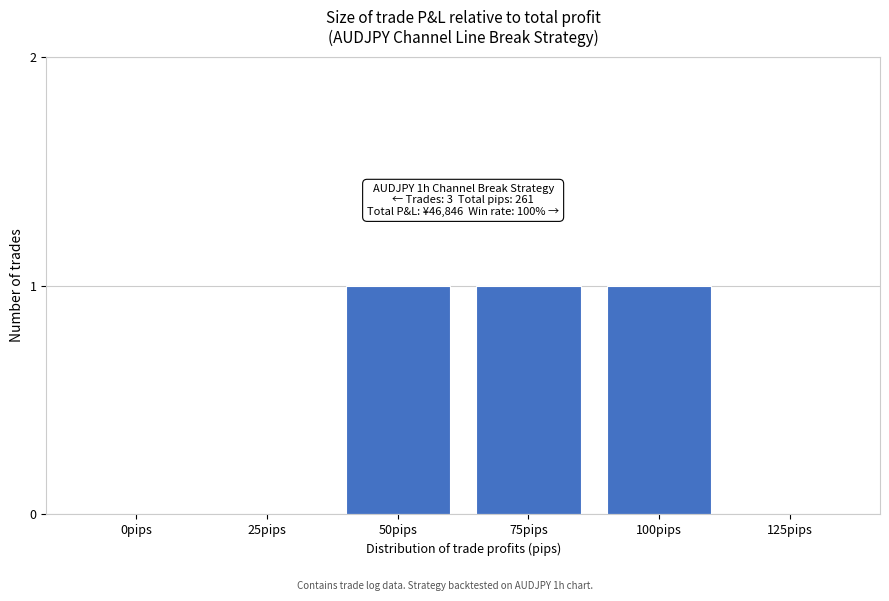

Reading left to right, extract all data points from this chart.

0pips=0	25pips=0	50pips=1	75pips=1	100pips=1	125pips=0